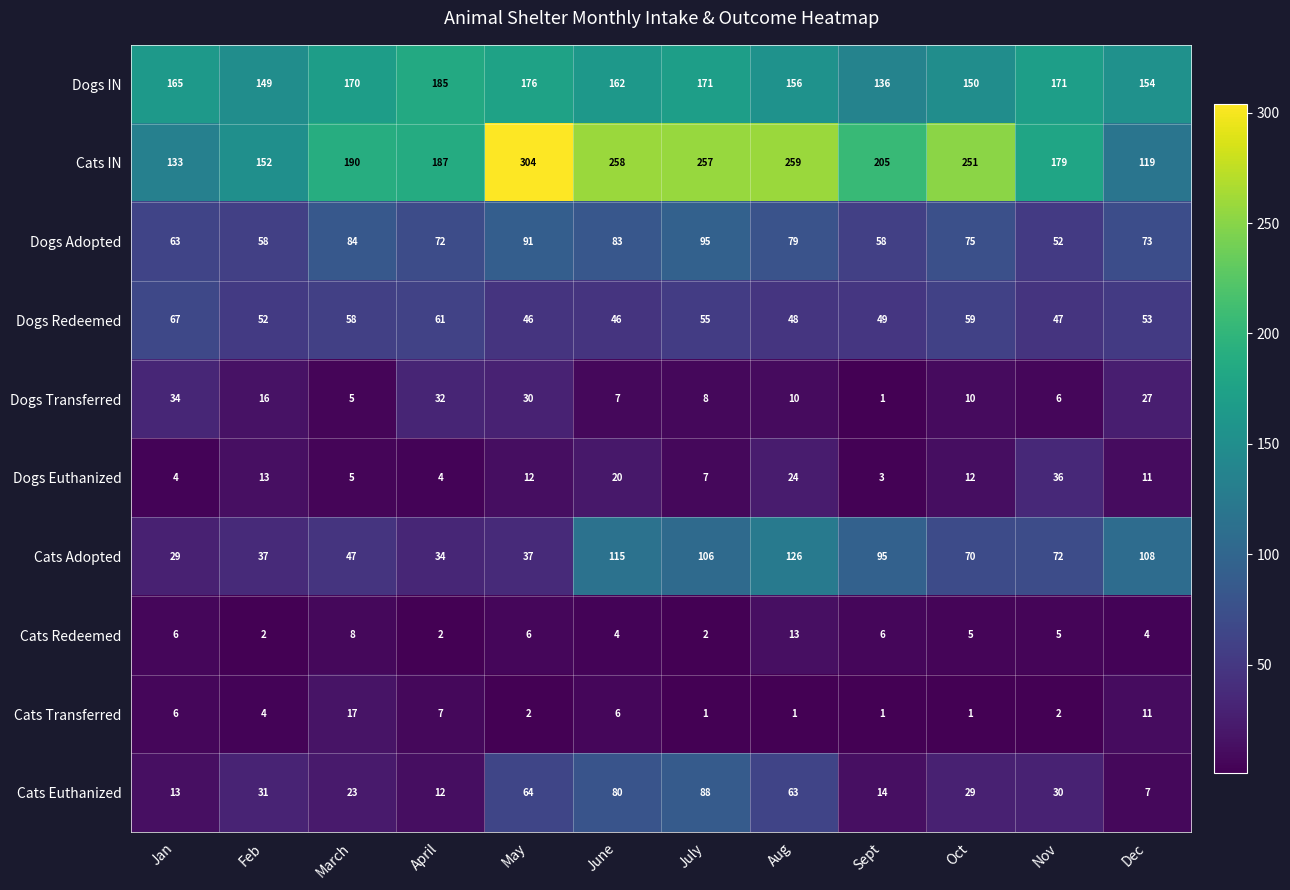

What is the sum of all Dogs IN values?

1945